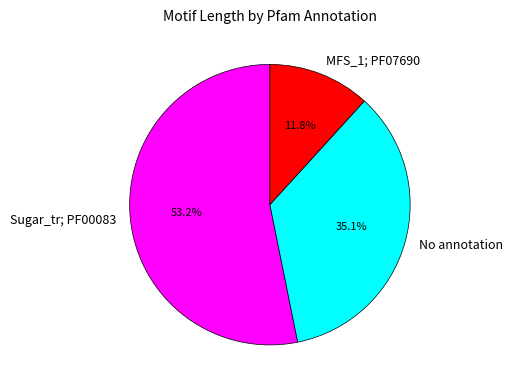

How many slices are in this pie chart?

3